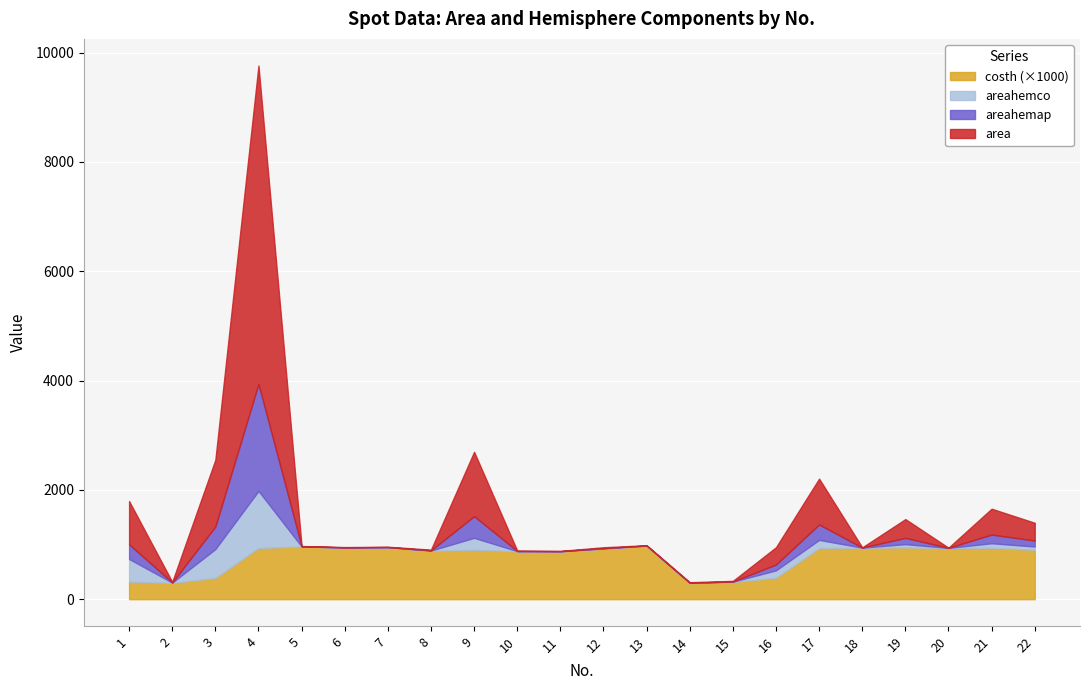

At which category is the sum across all series the highest?

4